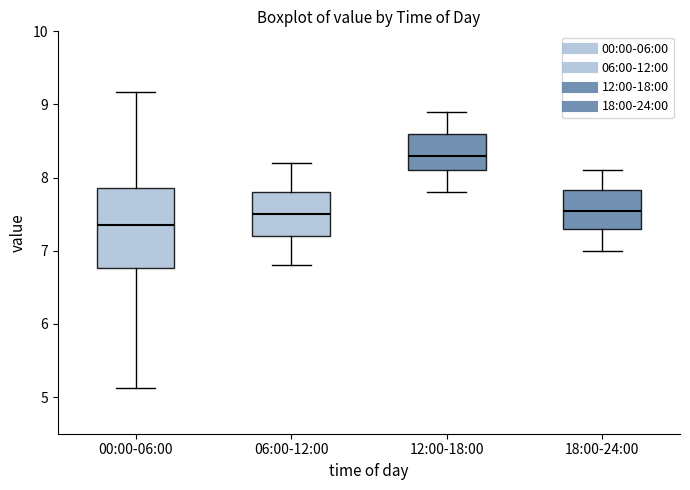

Where is the upper edge of the box for 00:00-06:00 on the y-axis? The values are not printed on the chart, so give them approximately, as read against the axis.

7.9